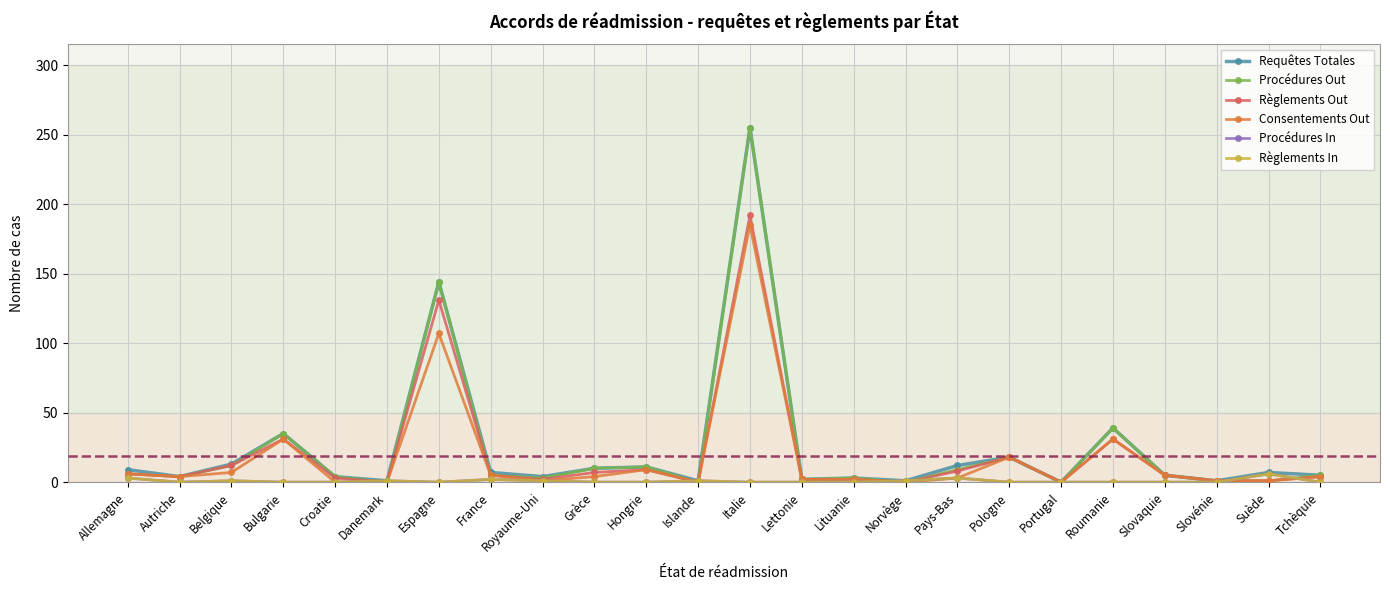

Which has a higher value, Hongrie or Espagne?

Espagne